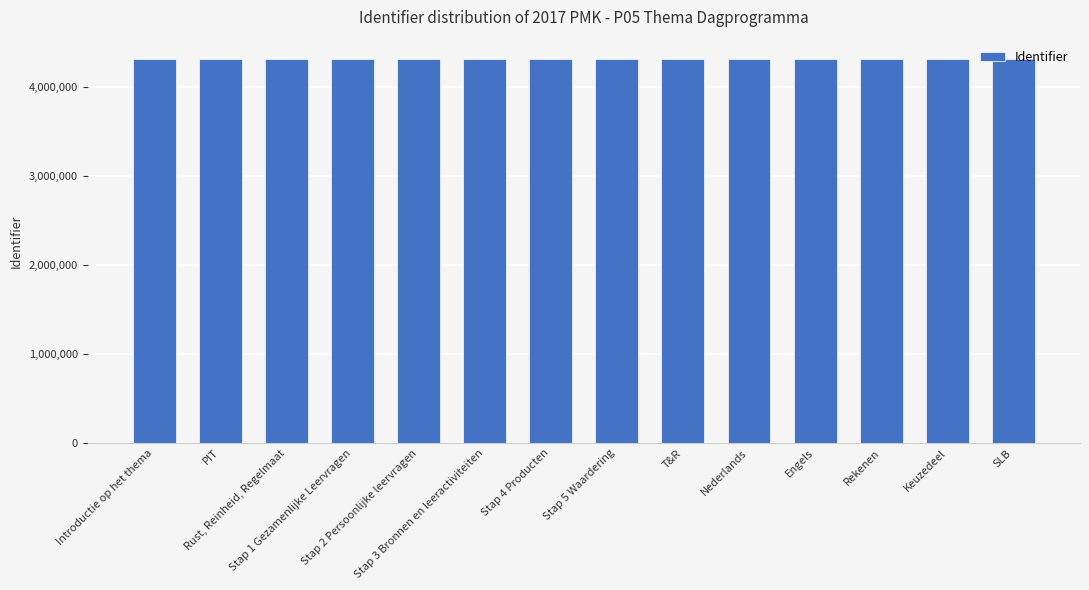

What is the sum of all values?

60481813